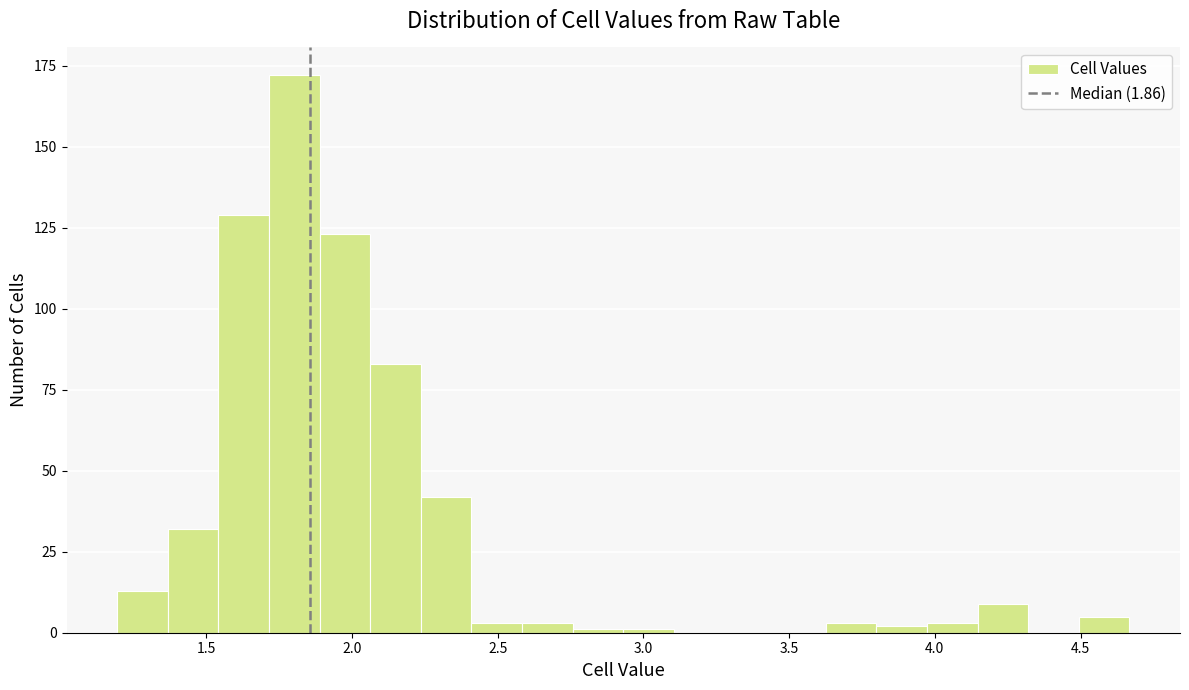

Around what value on the x-axis is the tallest bar? Give the approximate position of its centre, as read against the axis.

1.80